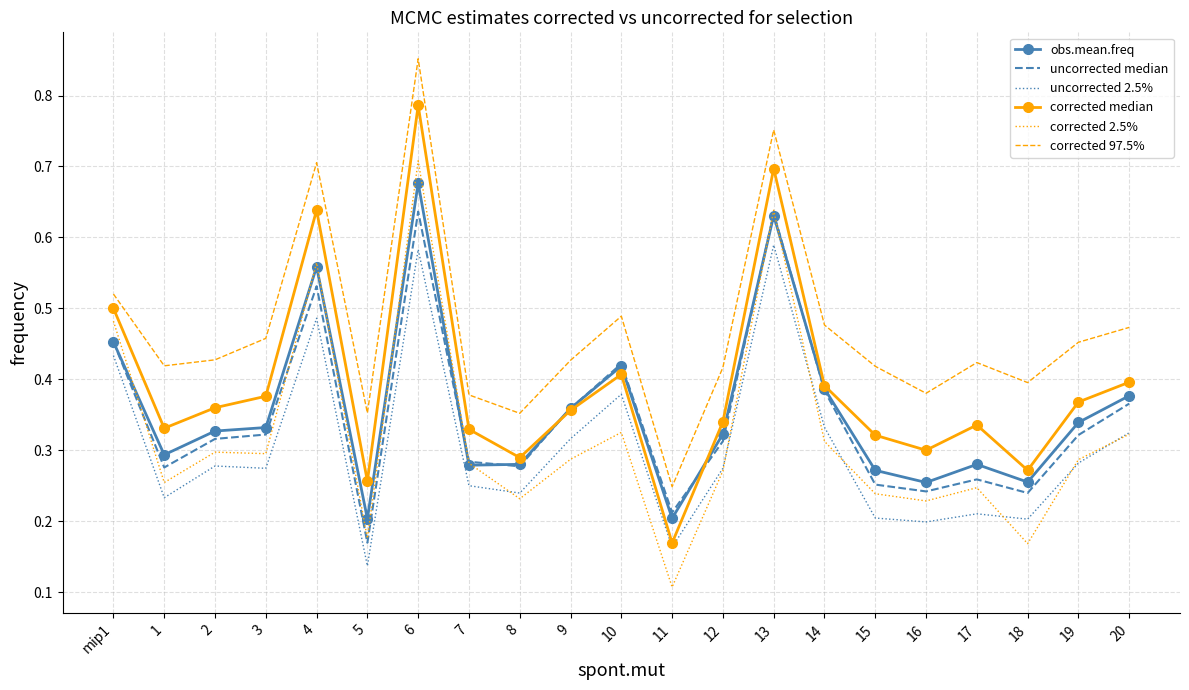

True or false: uncorrected 2.5% has more than 0 interior local peaks.

True